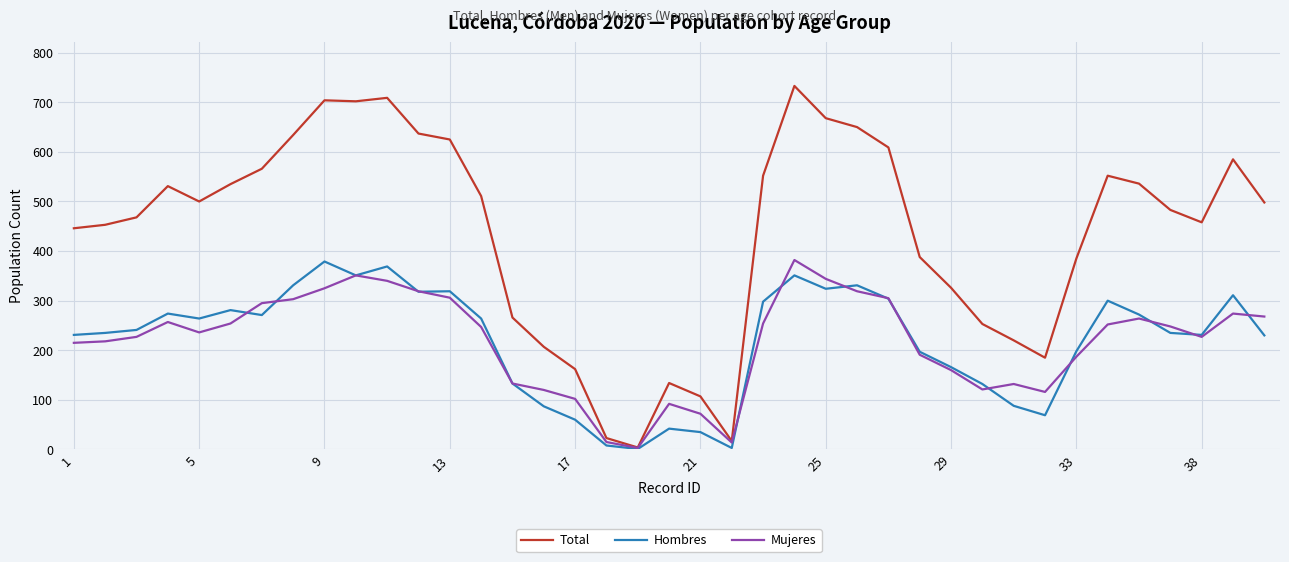

Which series has the widest spread of values?

Total